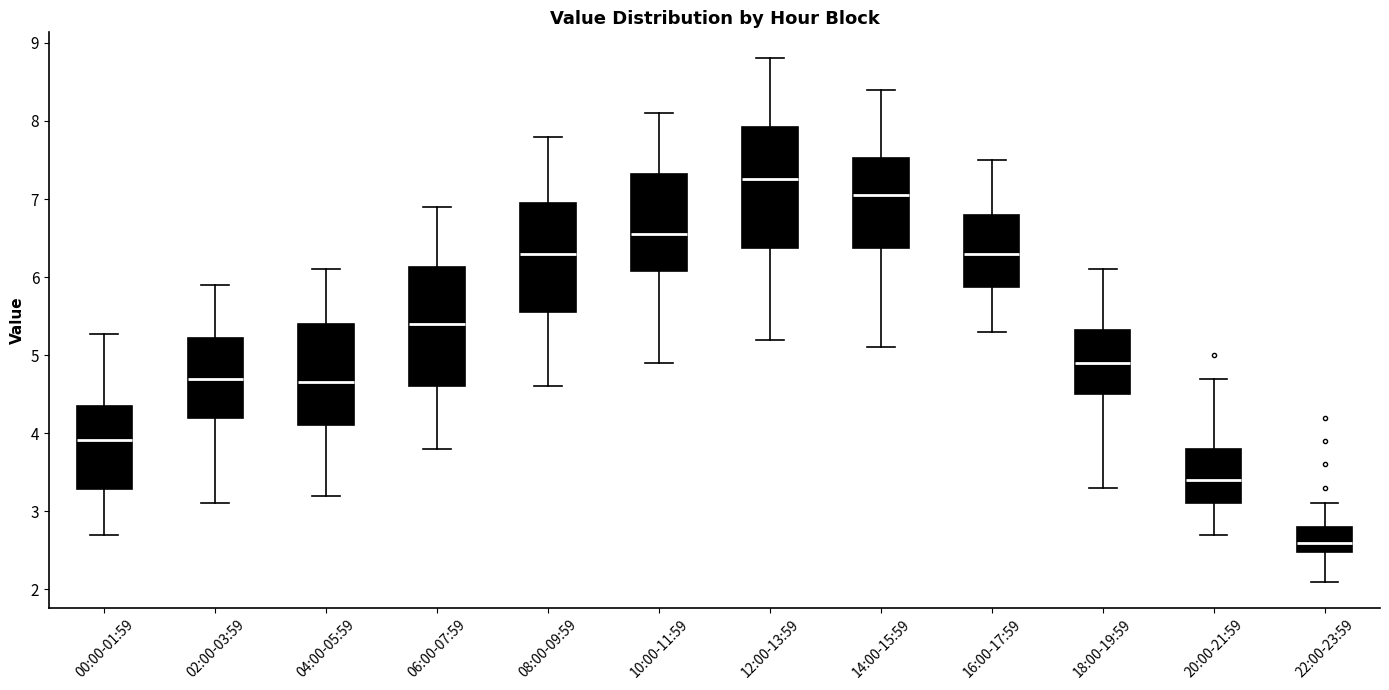

Reading left to right, read every box against the y-axis: the position of its median line, the range the box covers, and the ends of its whiskers. The values are not printed on the chart, so give them approximately, as read against the axis.

00:00-01:59: median 3.9, box 3.3 to 4.3, whiskers 2.7 to 5.3
02:00-03:59: median 4.7, box 4.2 to 5.2, whiskers 3.1 to 5.9
04:00-05:59: median 4.7, box 4.1 to 5.4, whiskers 3.2 to 6.1
06:00-07:59: median 5.4, box 4.6 to 6.1, whiskers 3.8 to 6.9
08:00-09:59: median 6.3, box 5.6 to 7.0, whiskers 4.6 to 7.8
10:00-11:59: median 6.6, box 6.1 to 7.3, whiskers 4.9 to 8.1
12:00-13:59: median 7.3, box 6.4 to 7.9, whiskers 5.2 to 8.8
14:00-15:59: median 7.1, box 6.4 to 7.5, whiskers 5.1 to 8.4
16:00-17:59: median 6.3, box 5.9 to 6.8, whiskers 5.3 to 7.5
18:00-19:59: median 4.9, box 4.5 to 5.3, whiskers 3.3 to 6.1
20:00-21:59: median 3.4, box 3.1 to 3.8, whiskers 2.7 to 4.7
22:00-23:59: median 2.6, box 2.5 to 2.8, whiskers 2.1 to 3.1